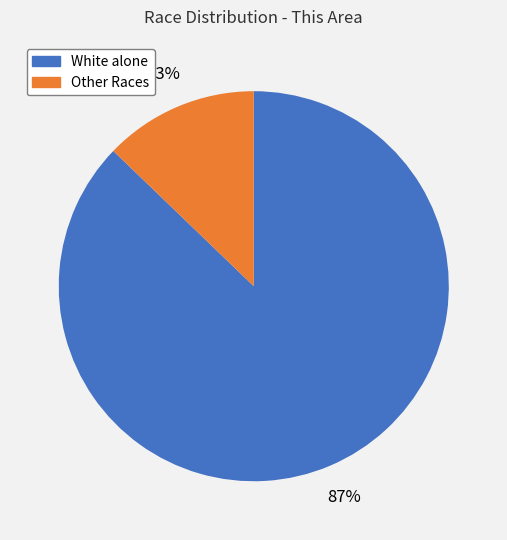

Does any single category account for the majority?

Yes